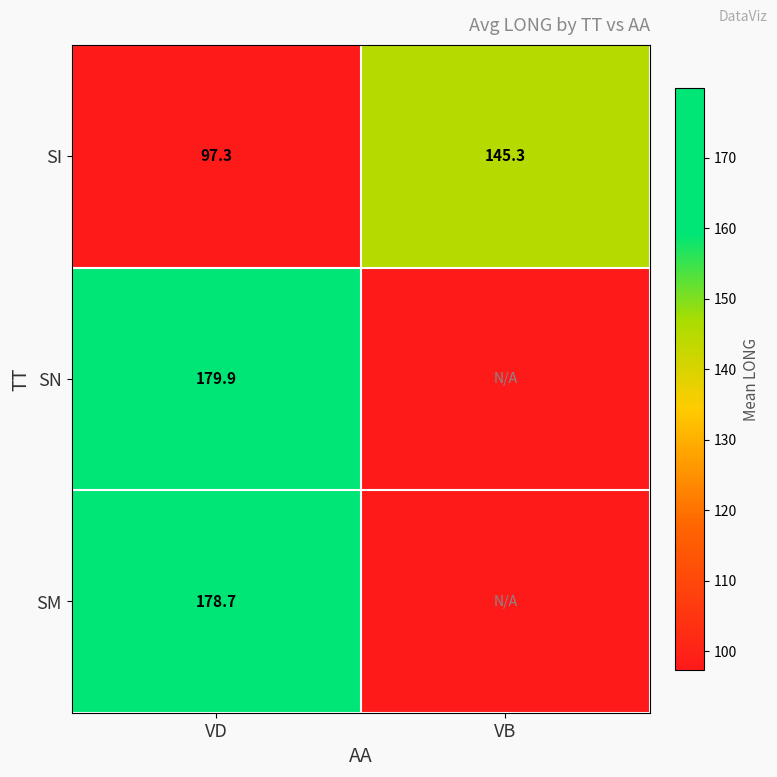

At which category is the sum across all series the highest?

VD